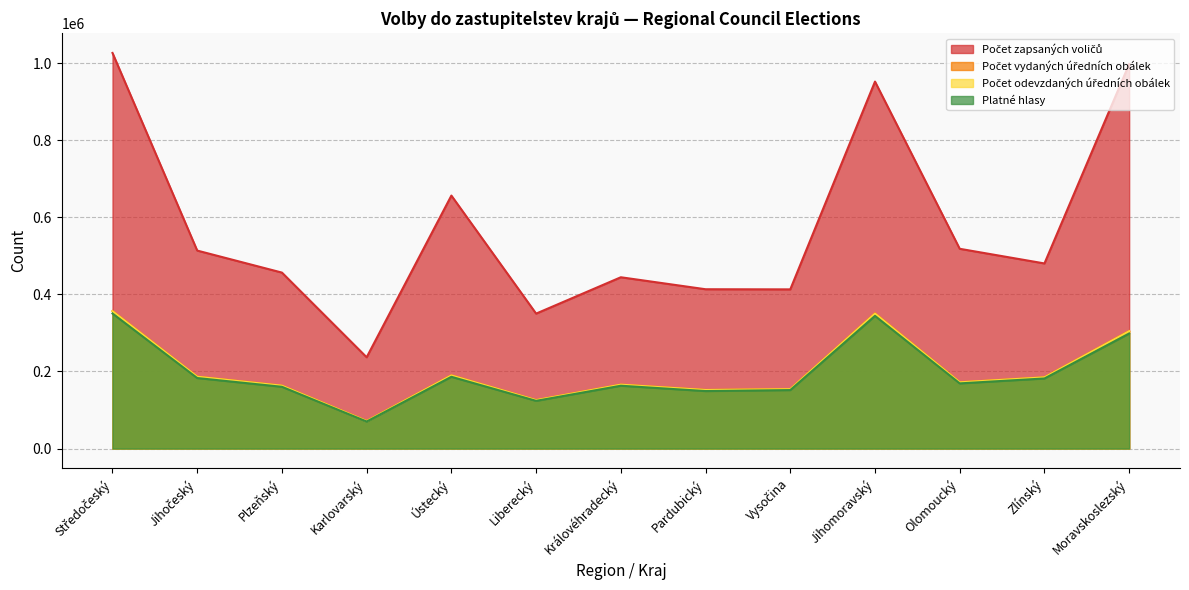

How many distinct data groups are displayed?

4